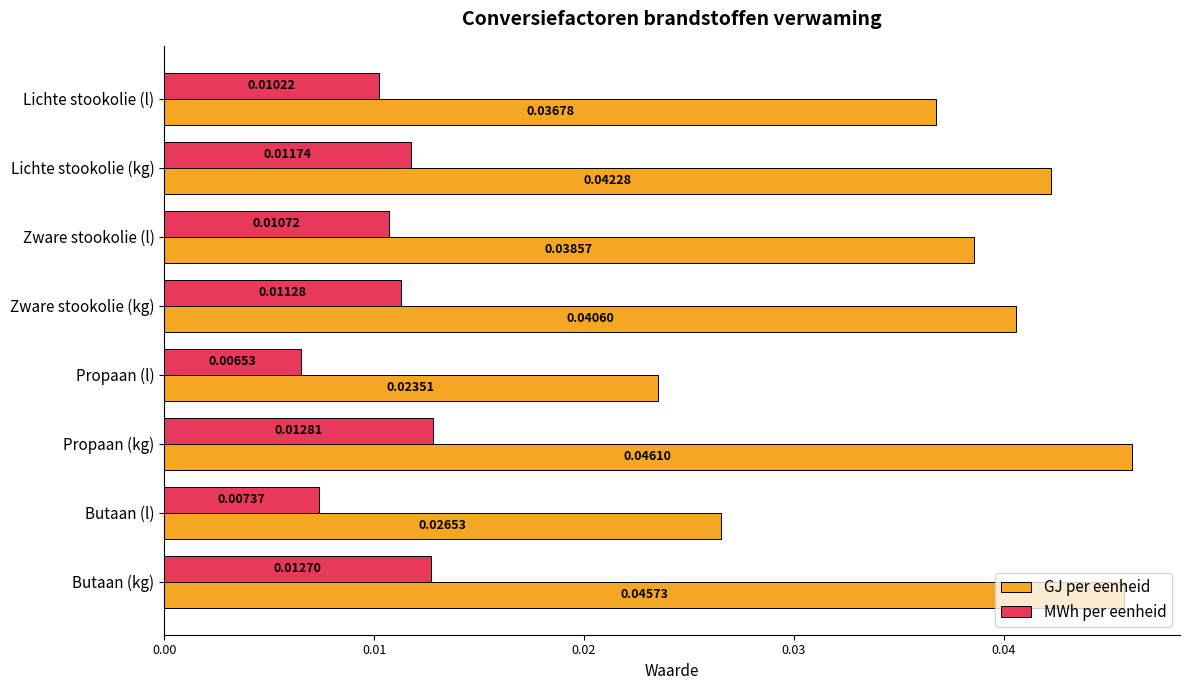

Which series has the largest range (max minus min)?

GJ per eenheid